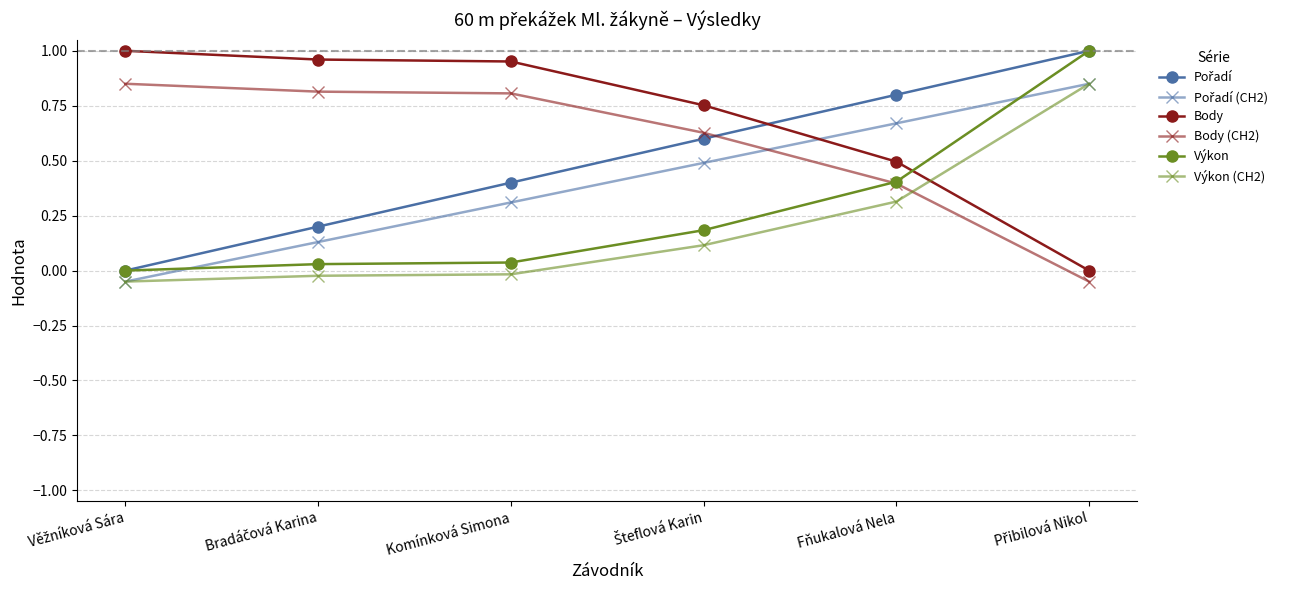

True or false: Výkon (CH2) and Body (CH2) cross at least once.

True